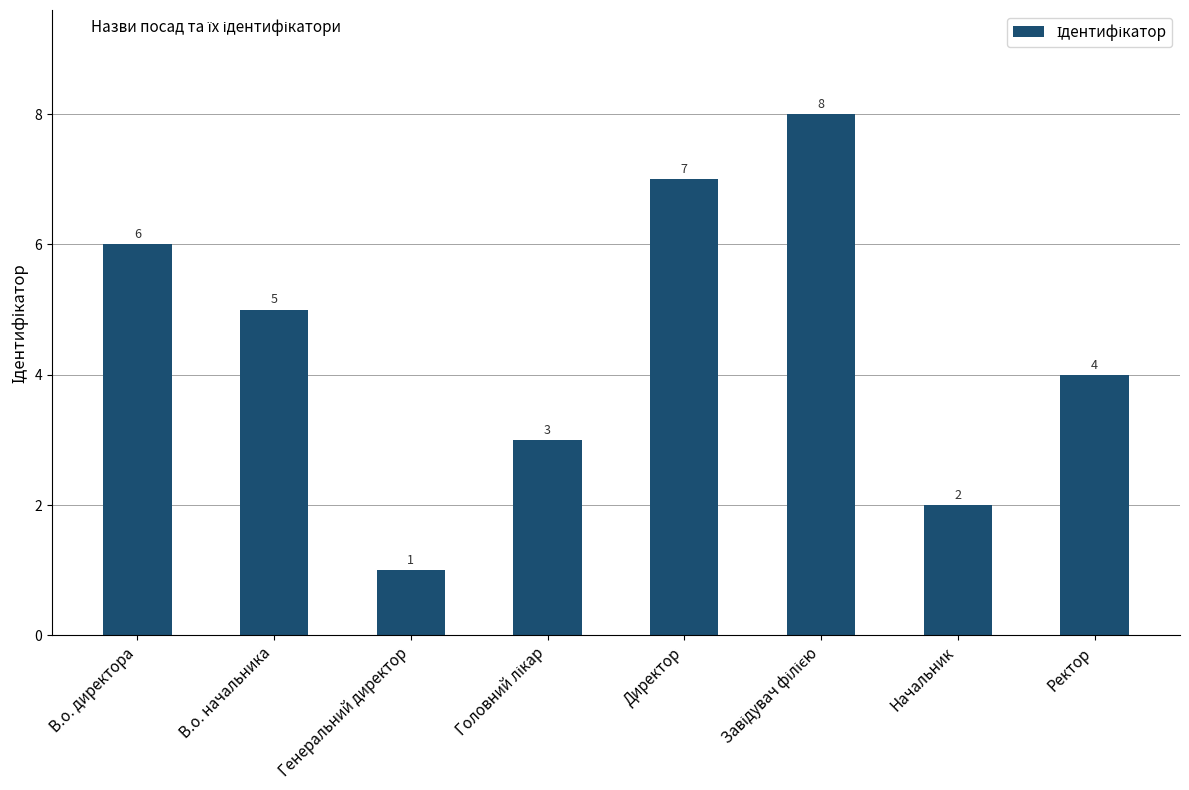

The chart shows a value of 5 at Ректор. True or false?

False